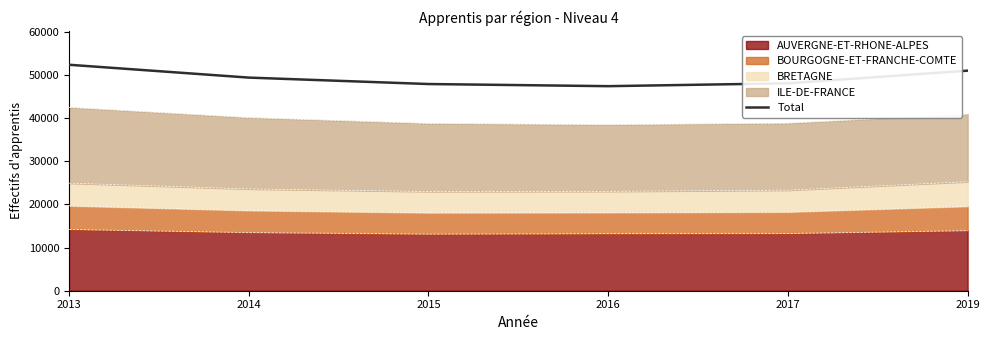

List the labels in order of value, smallest first.

2016, 2015, 2017, 2014, 2019, 2013